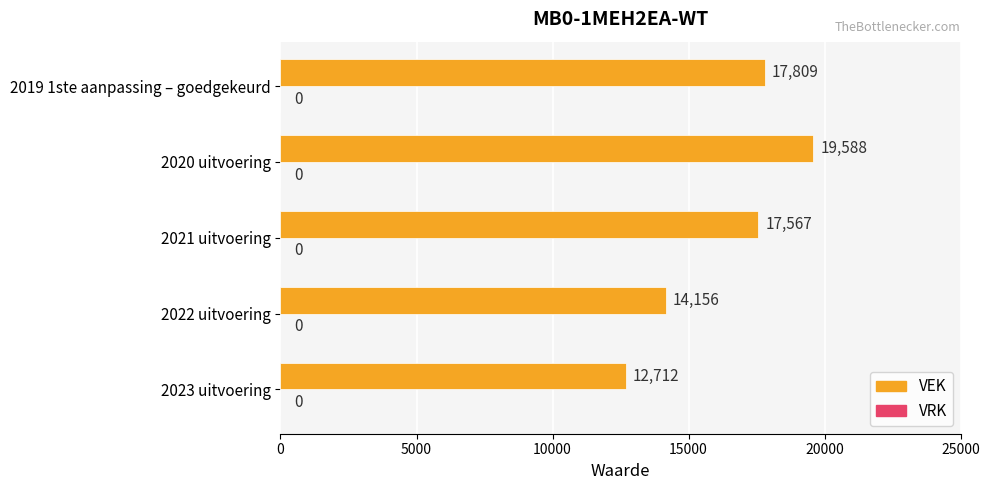

At which label is the value closest to 16150?

2021 uitvoering